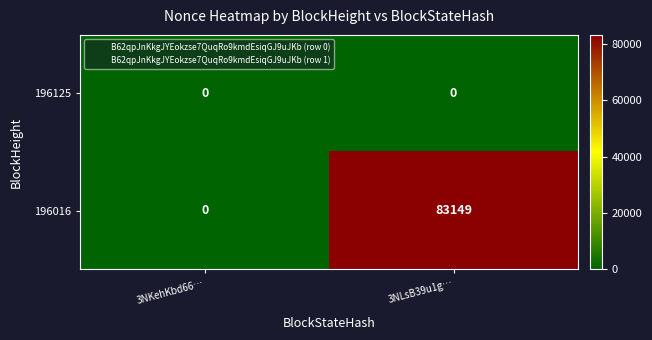

How many distinct data groups are displayed?

2